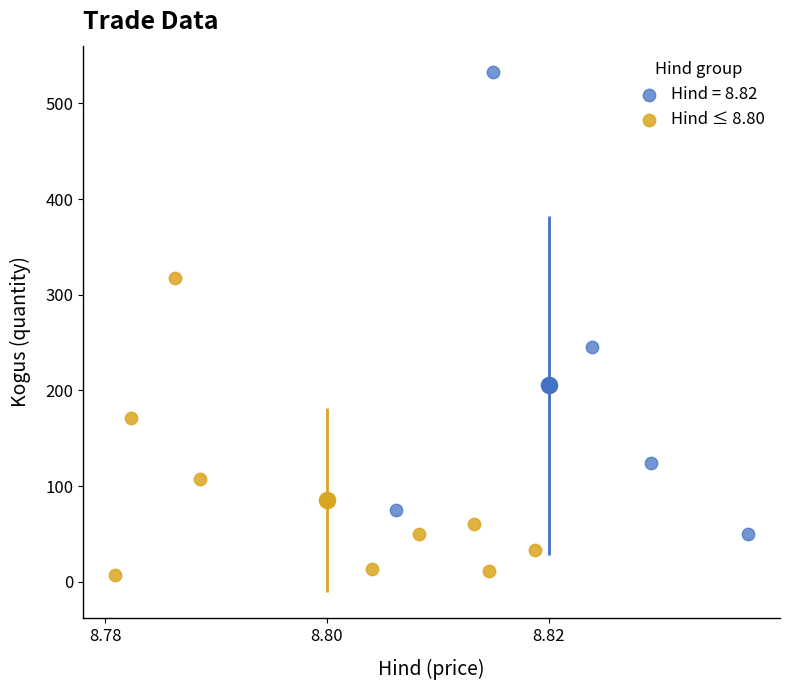

Which series has the largest Y range (max minus min)?

Hind = 8.82